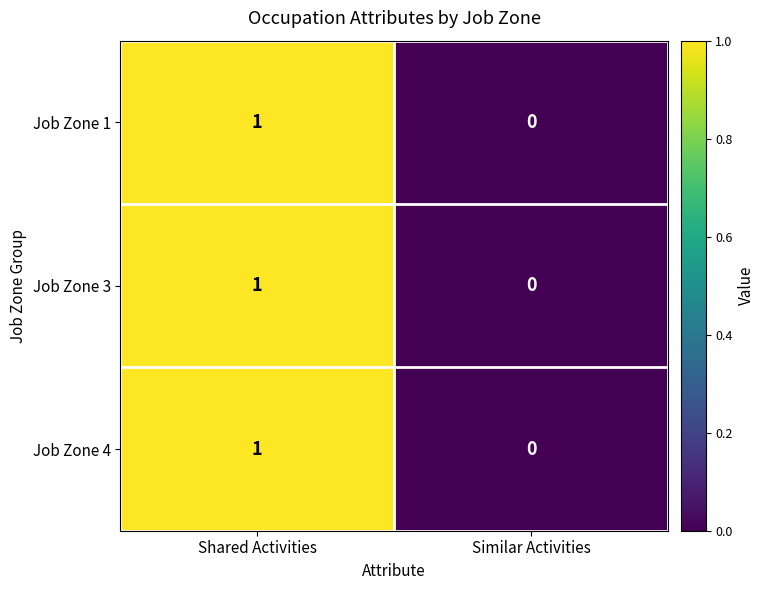

The Job Zone 4 series shows 1 at Similar Activities. True or false?

False